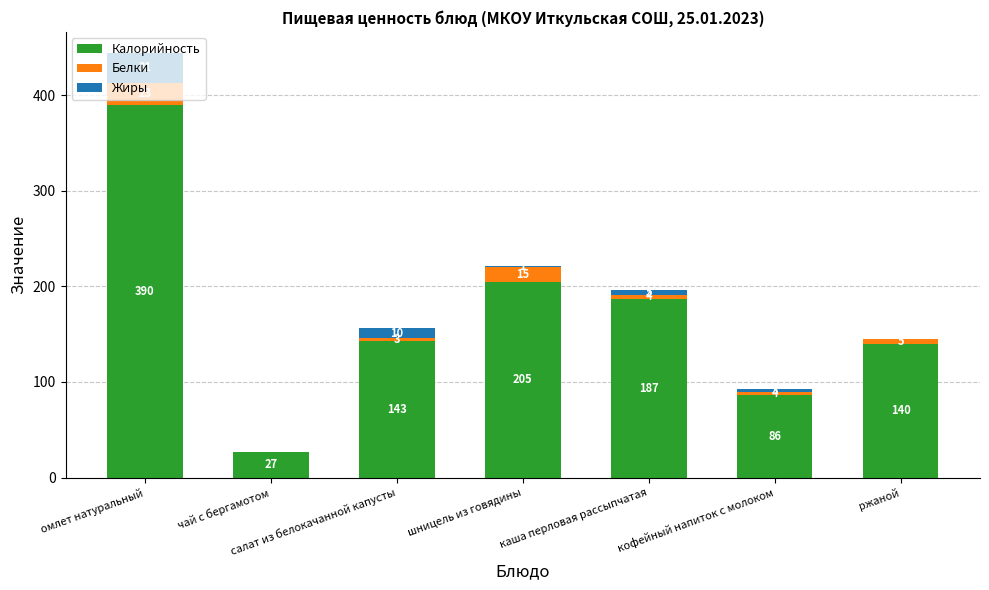

At which category is the sum across all series the highest?

омлет натуральный